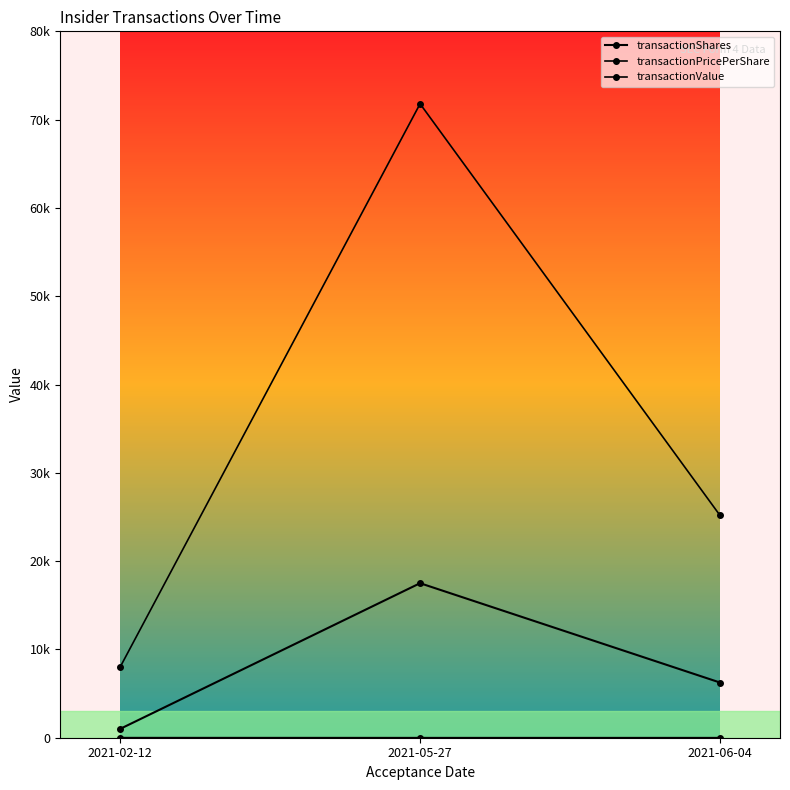

Rank the series by their average value, from lowest to highest.

transactionPricePerShare, transactionShares, transactionValue